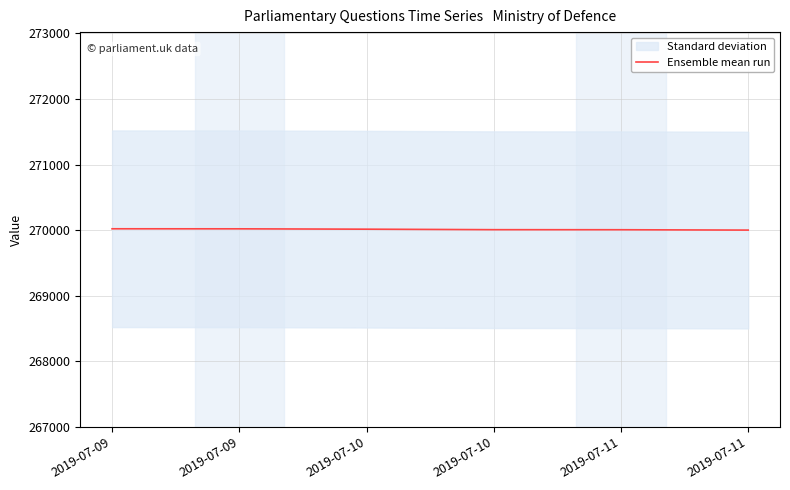

Reading right to left, transcribe all the data shown in this chart.

270000.0	270005.4	270006.2	270013.9	270019.4	270020.0